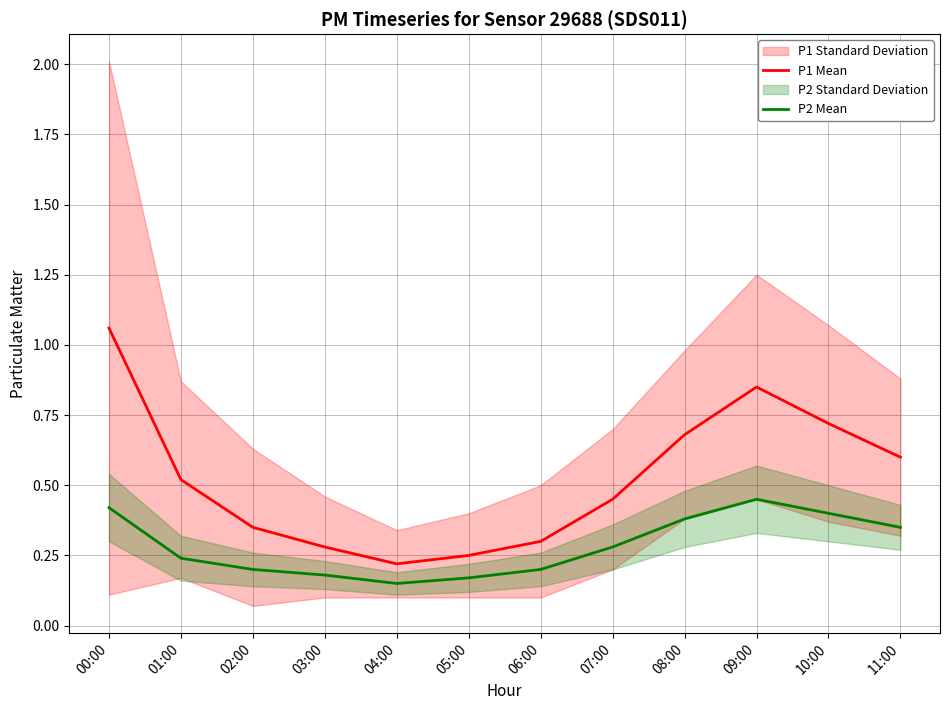

At how many categories does at least one series exceed 0?

12